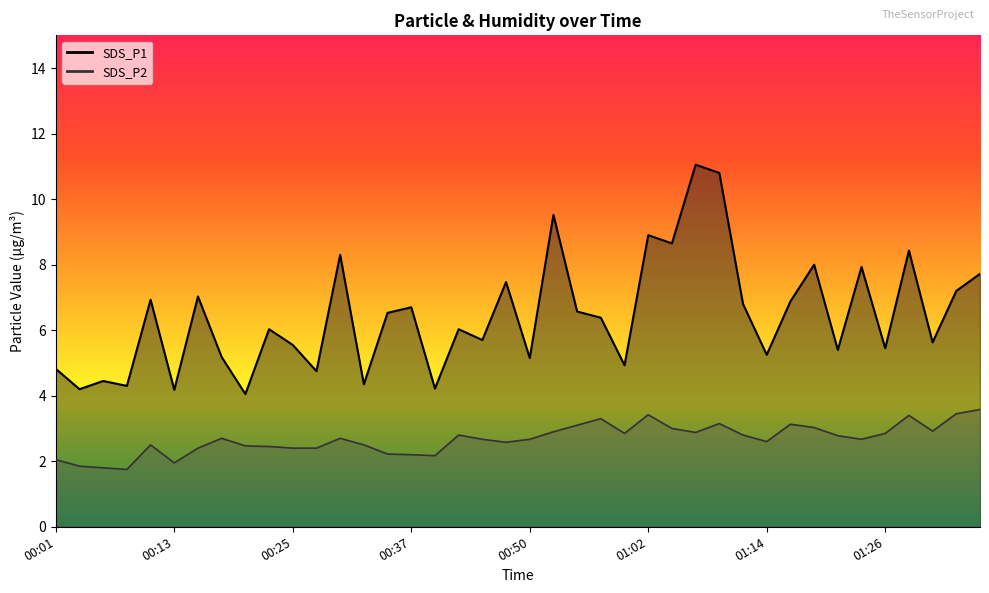

What is the spread (max minus min) of values at 00:23?

3.6